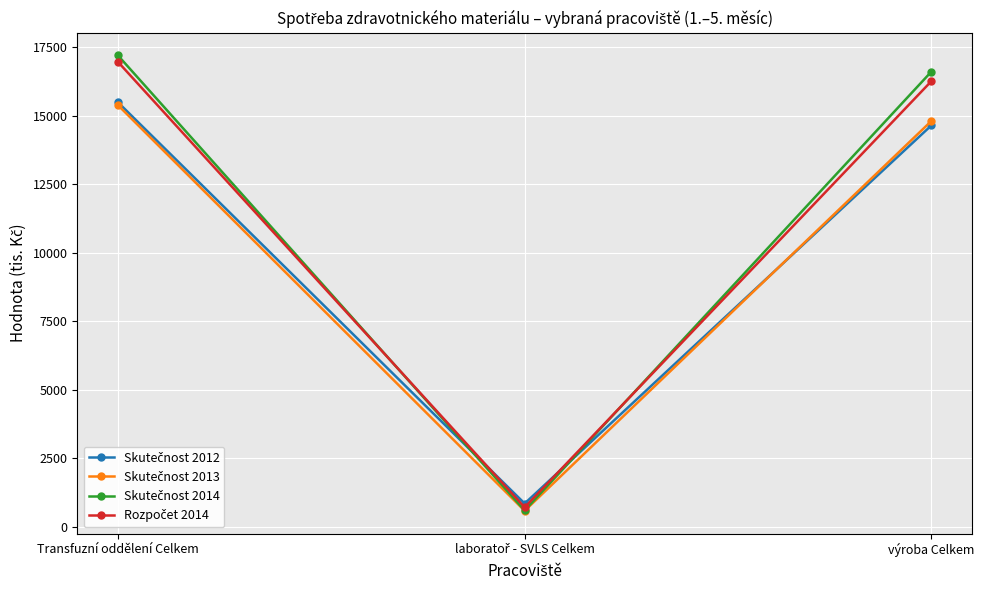

What is the difference between the highest and lowest values at výroba Celkem?

1962.9